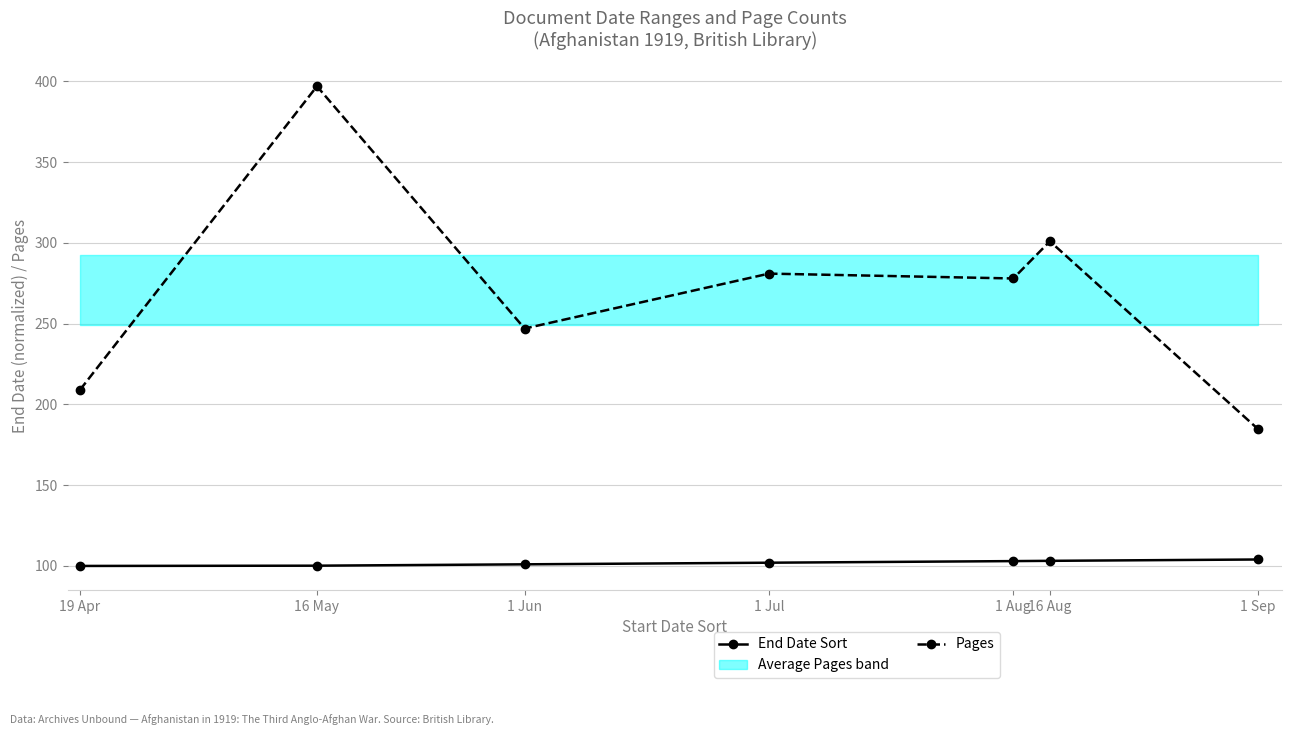

What is the average value of the Pages series?

271.1